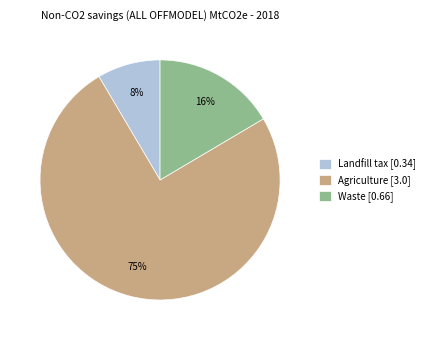

What is the smallest slice in the pie chart?

Landfill tax